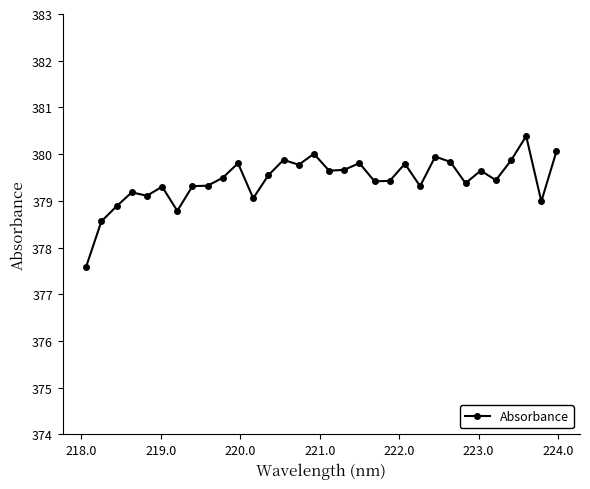

What is the difference between the maximum and minimum values?

2.8